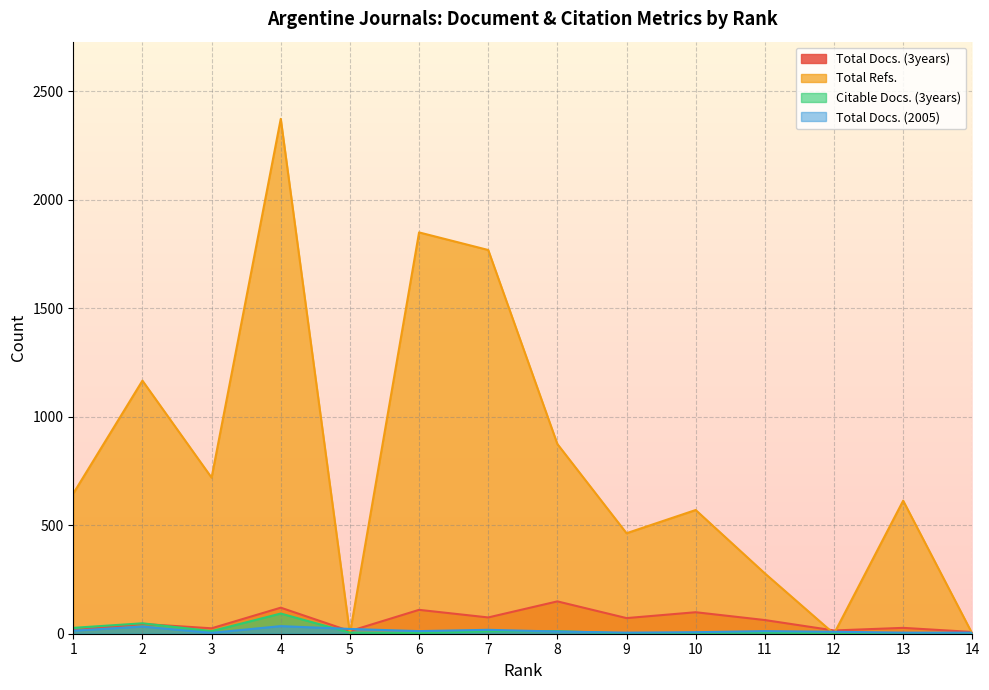

At 5, list the series in order from largest to smallest.

Total Docs. (2005), Total Docs. (3years), Citable Docs. (3years), Total Refs.